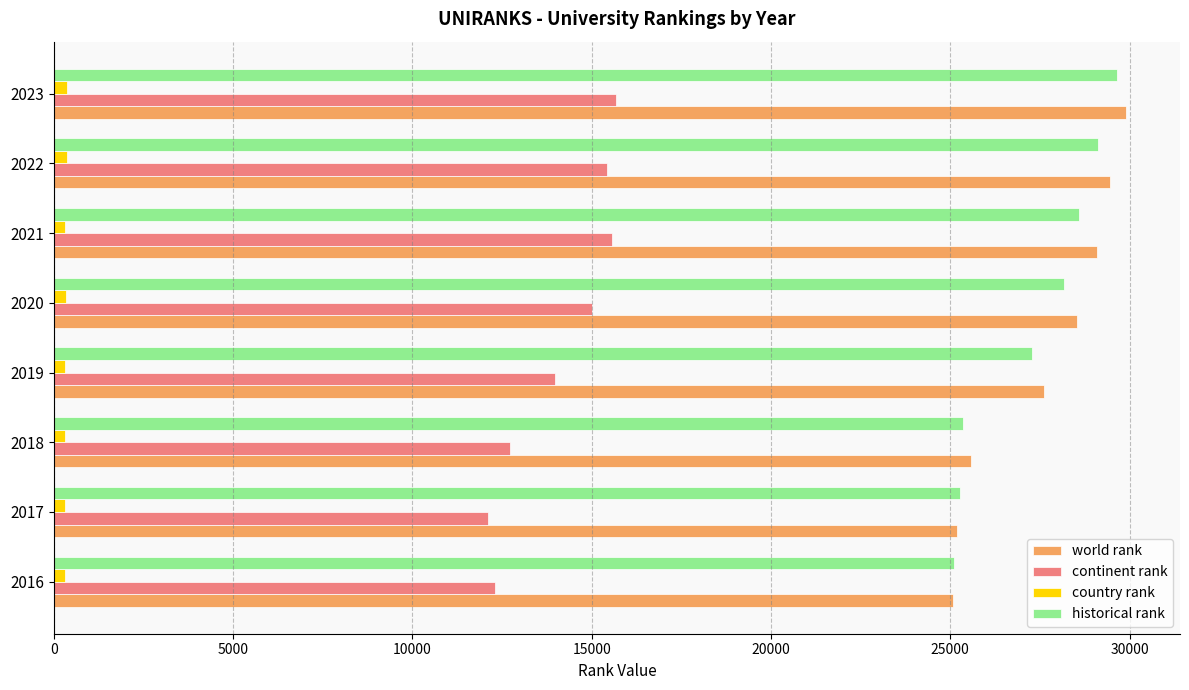

What is the minimum value for historical rank?

25105.5